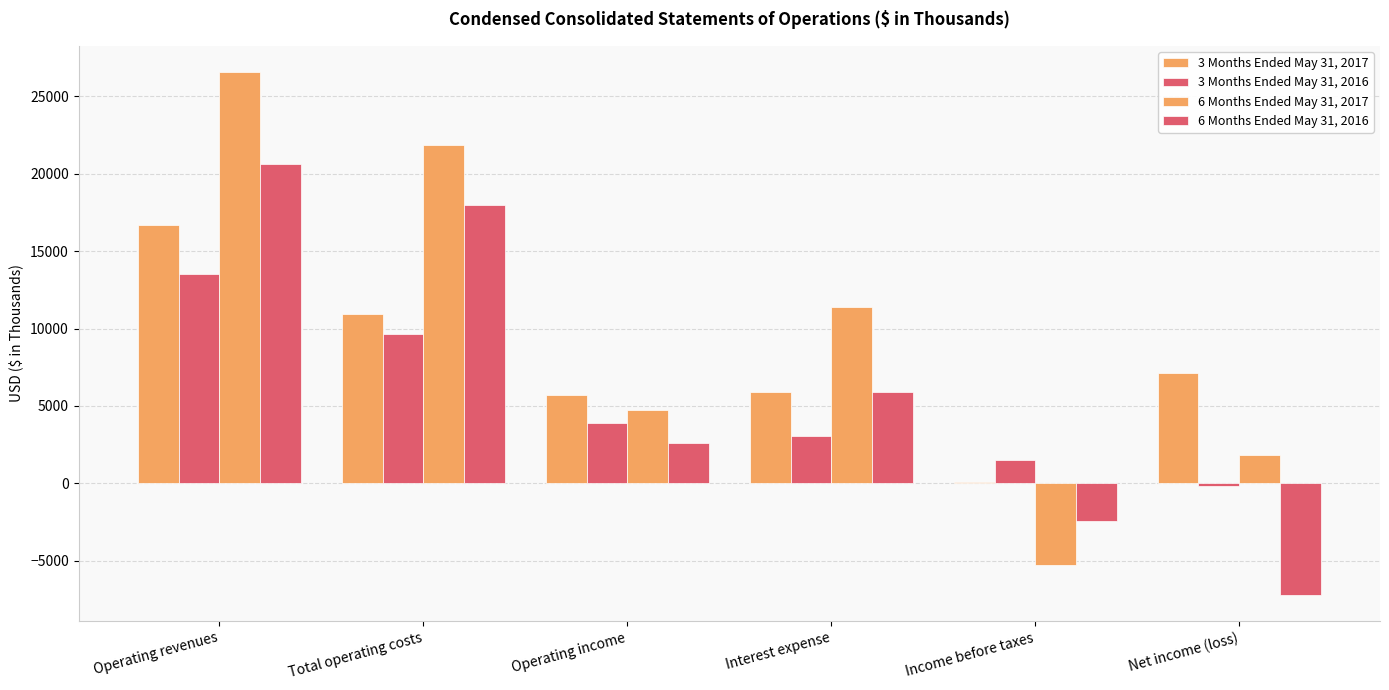

What is the label of the 4th bar from the left?

Interest expense